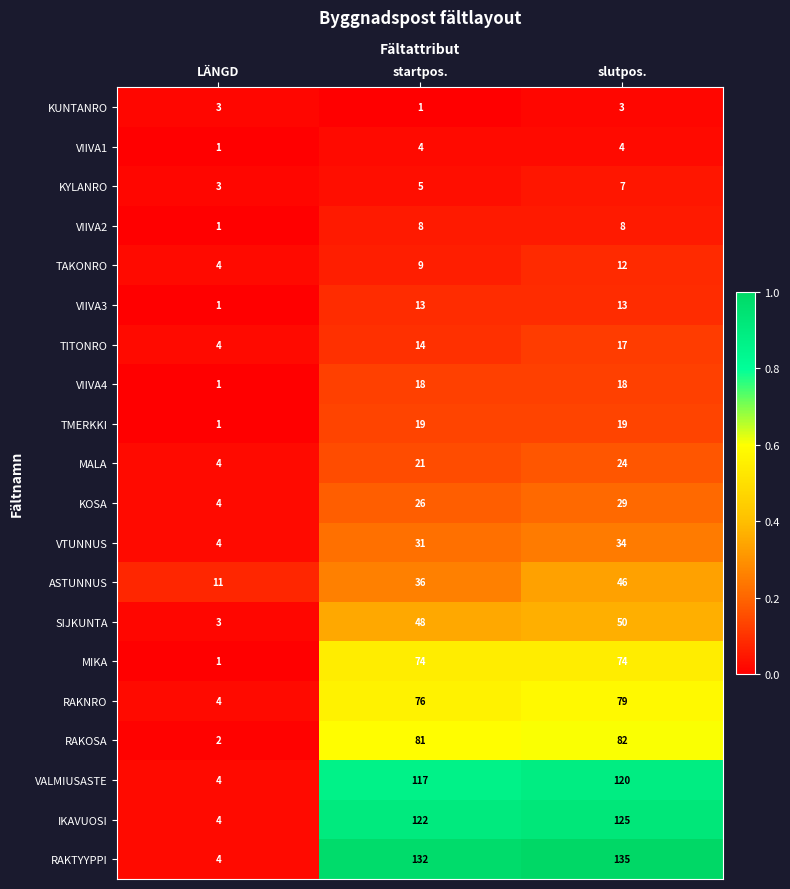

Which series changed the most between startpos. and slutpos.?

ASTUNNUS